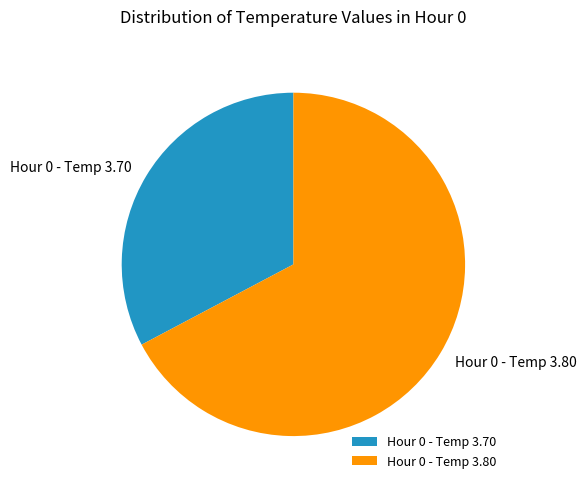

Approximately how many times larger is the value at Hour 0 - Temp 3.70 compared to Hour 0 - Temp 3.80?

0.5